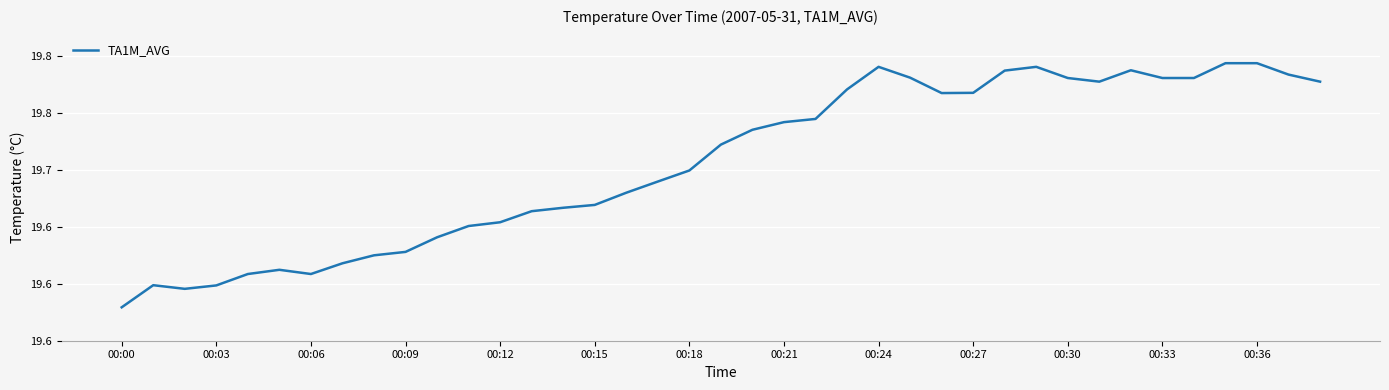

True or false: there are more than 0 points higher than both neighbors.

True